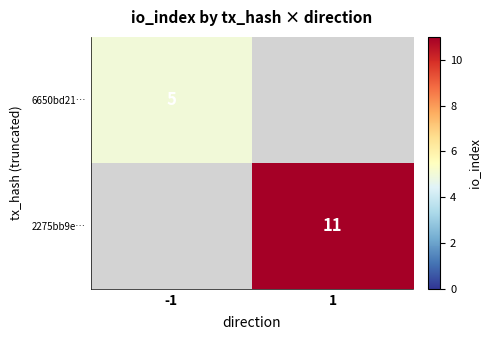

True or false: 2275bb9e… has a value of 15 at 1.

False